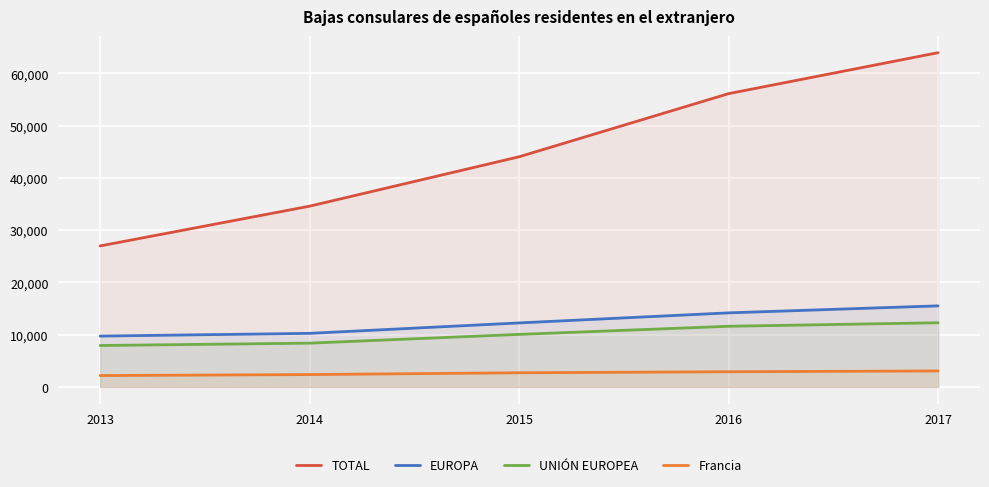

Reading left to right, transcribe all the data shown in this chart.

TOTAL: 2013=26991	2014=34600	2015=44057	2016=56144	2017=63983
EUROPA: 2013=9732	2014=10254	2015=12251	2016=14176	2017=15519
UNIÓN EUROPEA: 2013=7930	2014=8379	2015=10055	2016=11611	2017=12286
Francia: 2013=2175	2014=2365	2015=2710	2016=2905	2017=3060